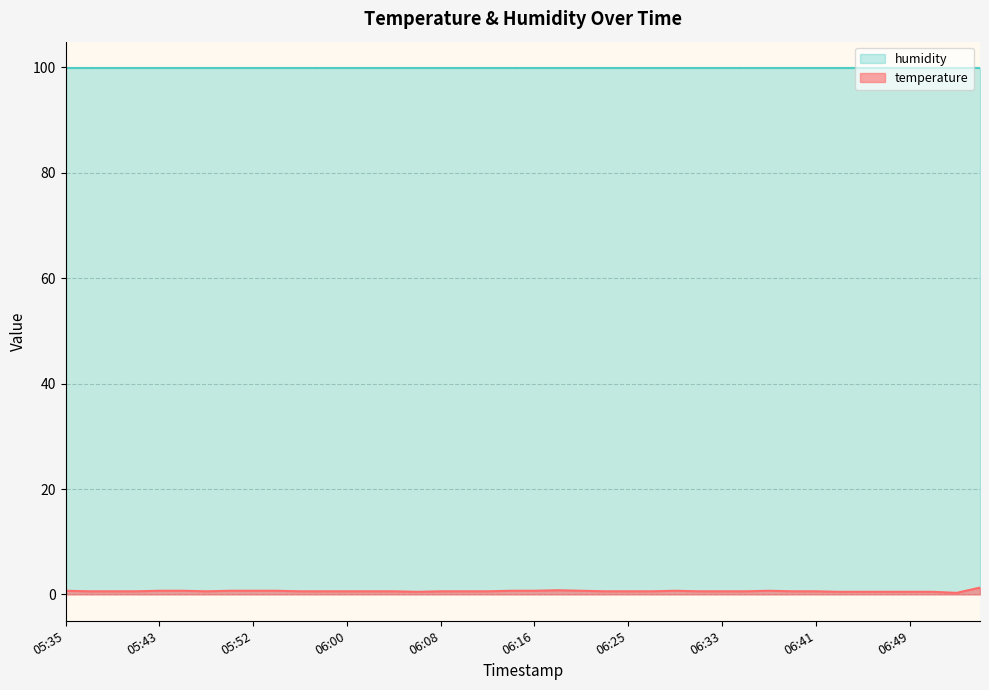

The chart shows a value of 0.6 at 05:58. True or false?

True